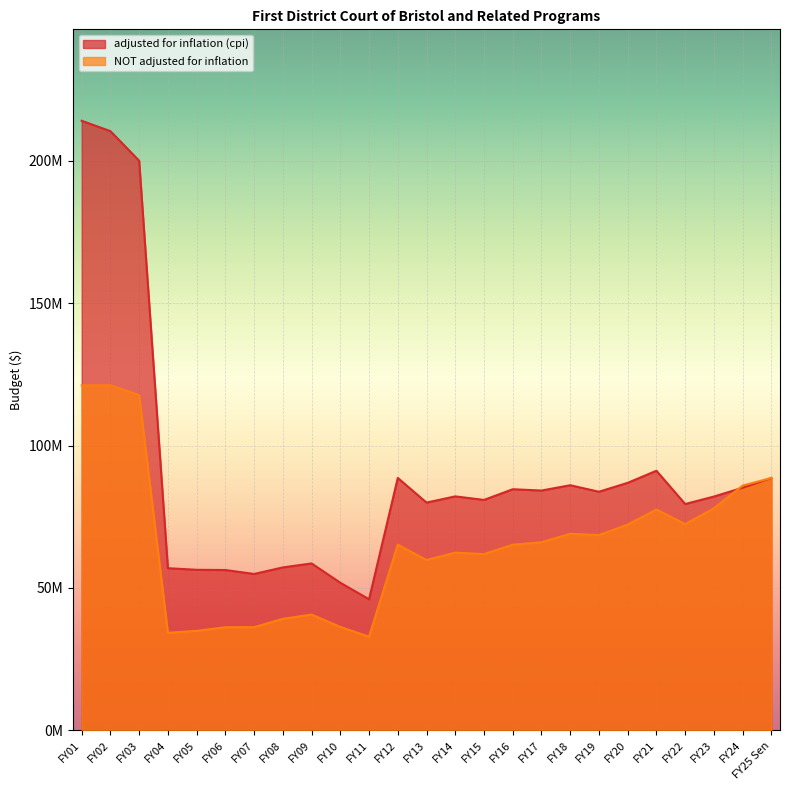

Reading left to right, extract all data points from this chart.

adjusted for inflation (cpi): FY25 Sen=88626631	FY24=85202740	FY23=82108115	FY22=79482936	FY21=91168107	FY20=86924382	FY19=83795517	FY18=86080375	FY17=84216422	FY16=84676691	FY15=80922035	FY14=82164861	FY13=79990708	FY12=88642943	FY11=46028019	FY10=51832413	FY09=58614304	FY08=57218892	FY07=54918344	FY06=56303626	FY05=56381255	FY04=56945392	FY03=200043659	FY02=210439271	FY01=214083096
NOT adjusted for inflation: FY25 Sen=88626631	FY24=85955959	FY23=77961371	FY22=72444291	FY21=77540004	FY20=72276247	FY19=68590587	FY18=69029761	FY17=66054290	FY16=65202267	FY15=61899849	FY14=62404011	FY13=59821946	FY12=65193836	FY11=32886212	FY10=36312991	FY09=40664040	FY08=39147707	FY07=36229707	FY06=36202707	FY05=34932985	FY04=34253360	FY03=117731801	FY02=121180342	FY01=121133641